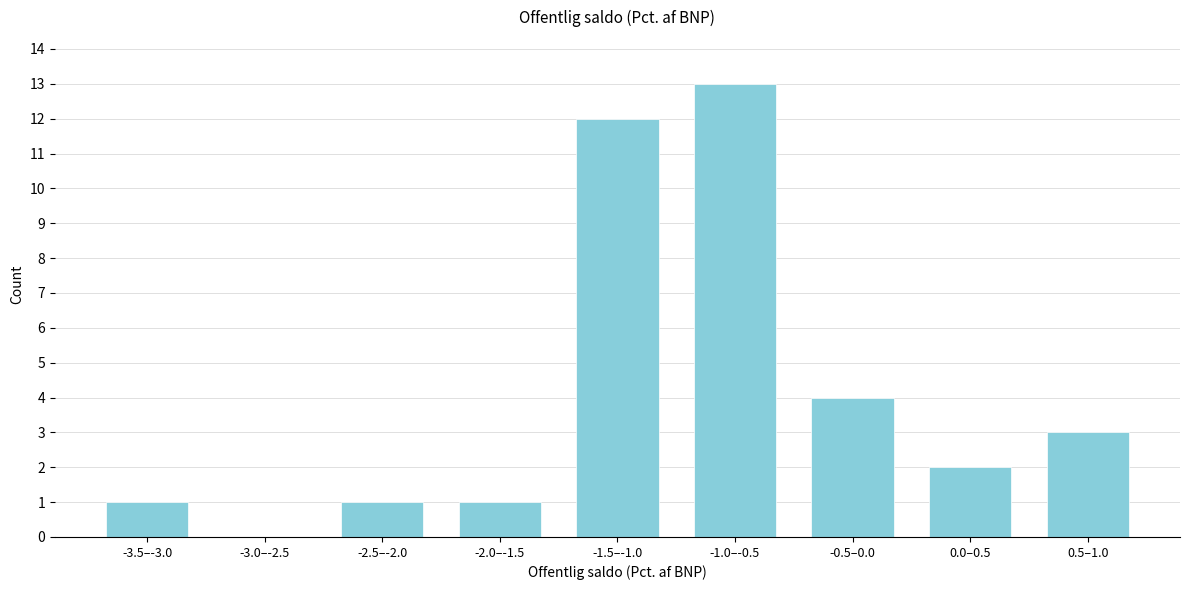

Reading right to left, what are all the values shown in this chart?

0.5–1.0=3	0.0–0.5=2	-0.5–0.0=4	-1.0–-0.5=13	-1.5–-1.0=12	-2.0–-1.5=1	-2.5–-2.0=1	-3.0–-2.5=0	-3.5–-3.0=1